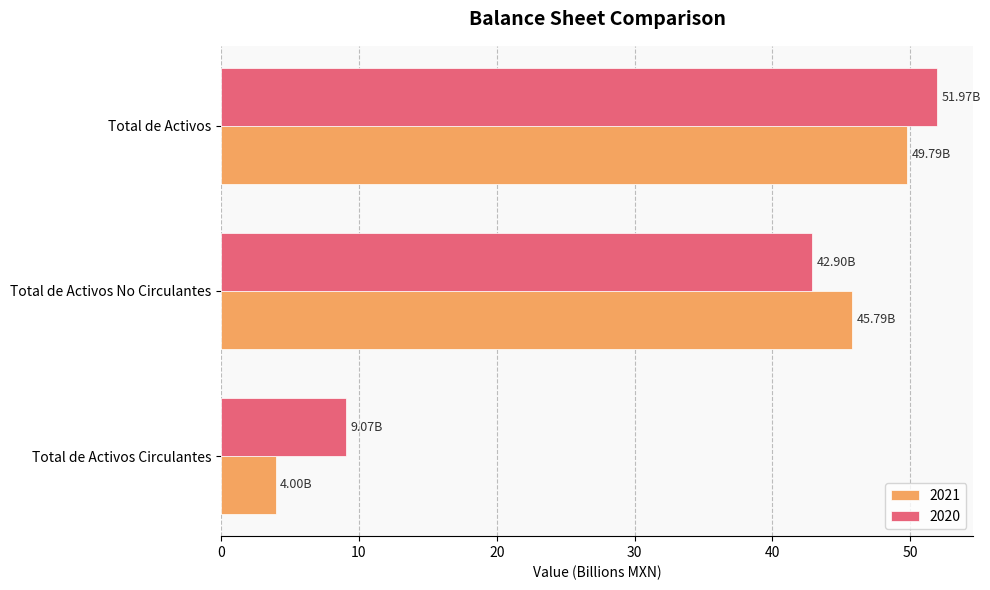

Between Total de Activos Circulantes and Total de Activos, which series saw the biggest shift?

2021